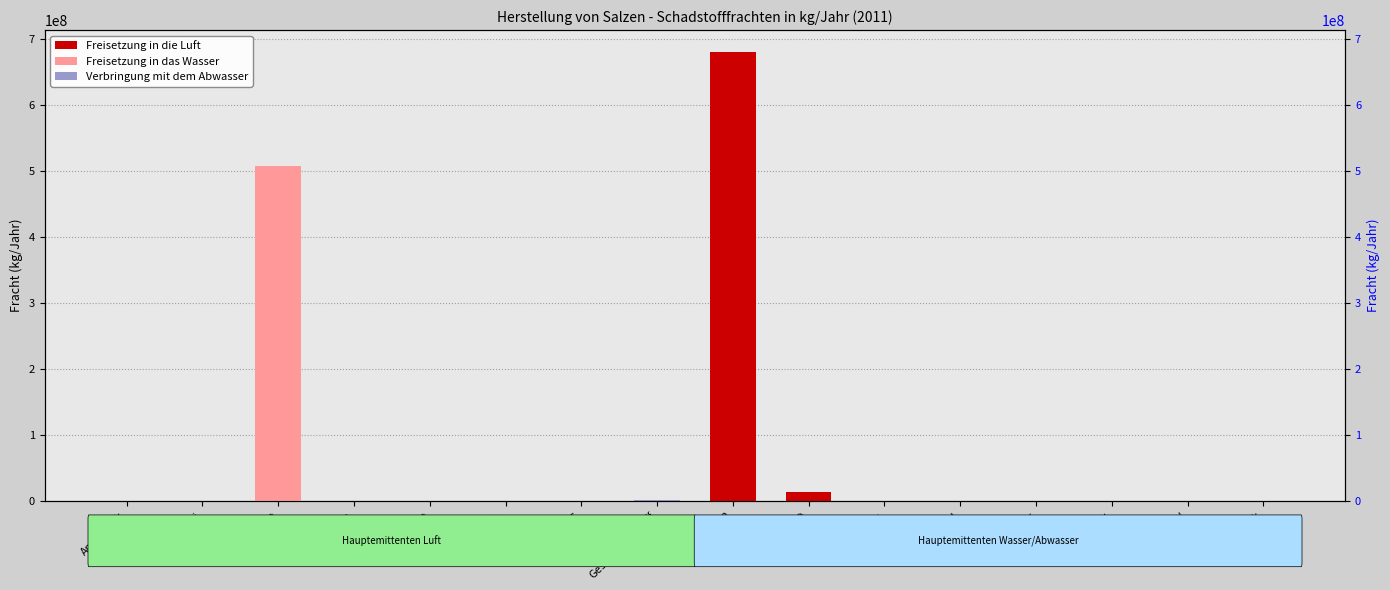

Is it true that Freisetzung in das Wasser equals 0 at CO2?

True